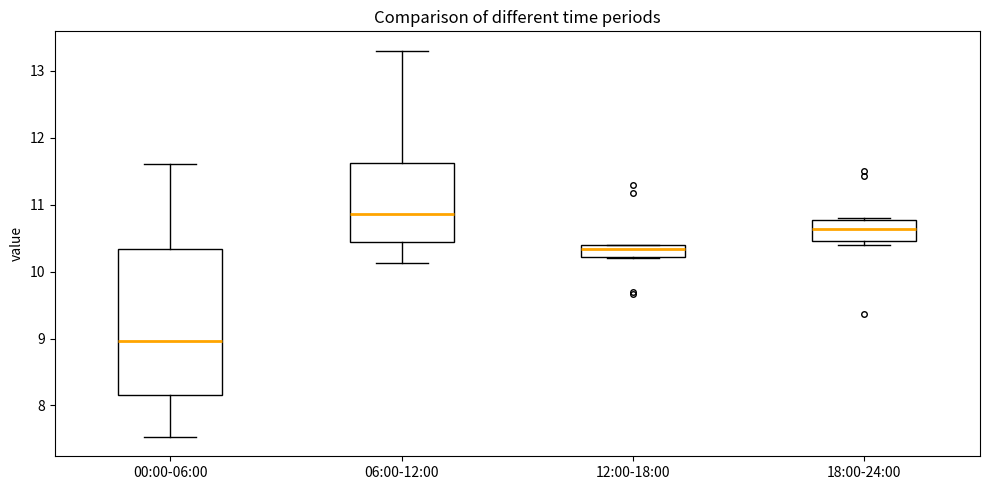

Reading left to right, read every box against the y-axis: the position of its median line, the range the box covers, and the ends of its whiskers. The values are not printed on the chart, so give them approximately, as read against the axis.

00:00-06:00: median 9.0, box 8.2 to 10.3, whiskers 7.5 to 11.6
06:00-12:00: median 10.9, box 10.4 to 11.6, whiskers 10.1 to 13.3
12:00-18:00: median 10.3, box 10.2 to 10.4, whiskers 10.2 to 10.4
18:00-24:00: median 10.6, box 10.5 to 10.8, whiskers 10.4 to 10.8